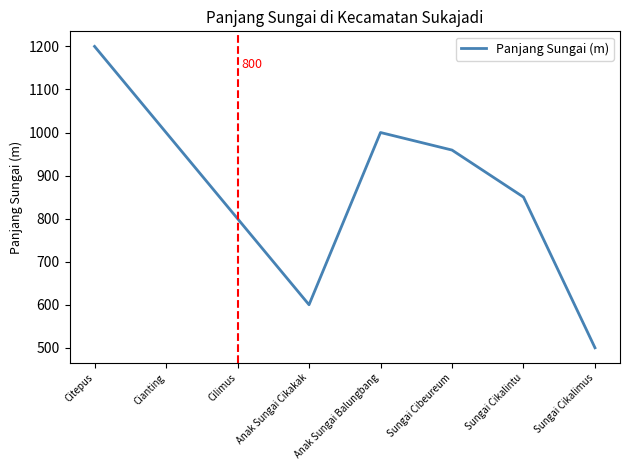

Does the chart display data point markers on the line(s)?

No